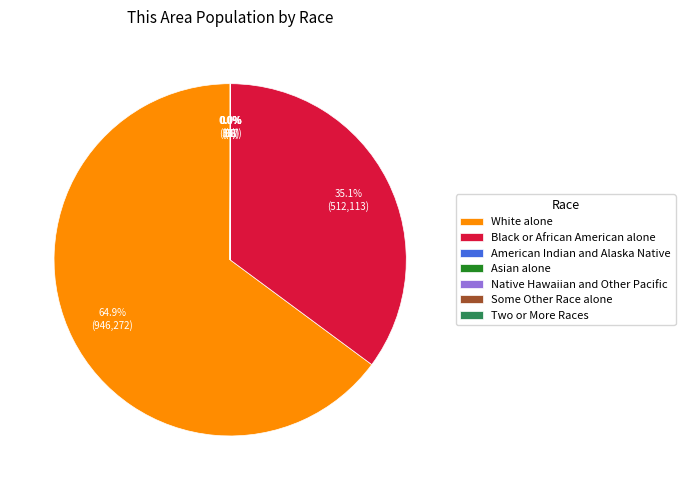

Which slice represents more than half of the pie?

White alone